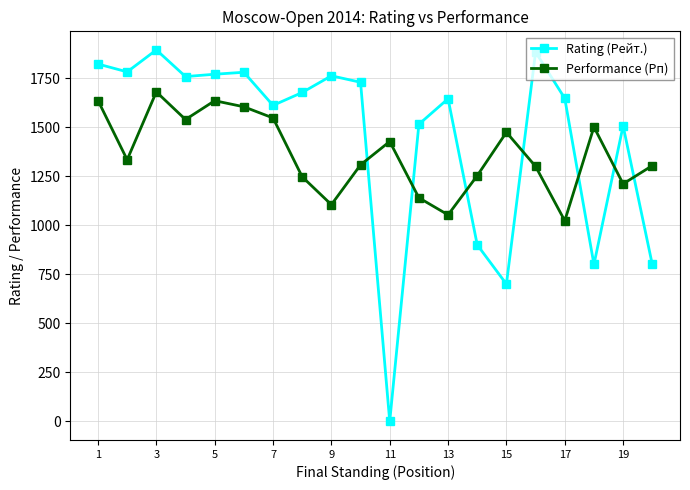

What is the greatest value displayed?

1894